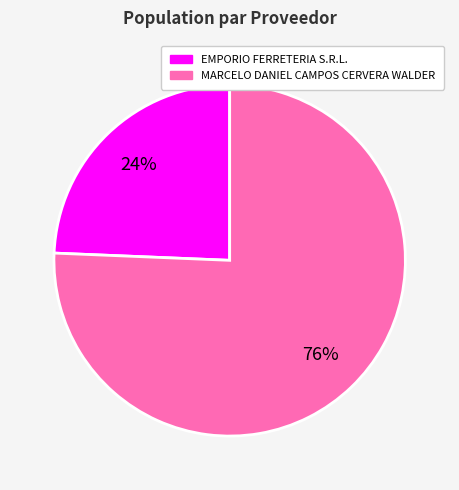

True or false: EMPORIO FERRETERIA S.R.L. accounts for 24% of the total.

True